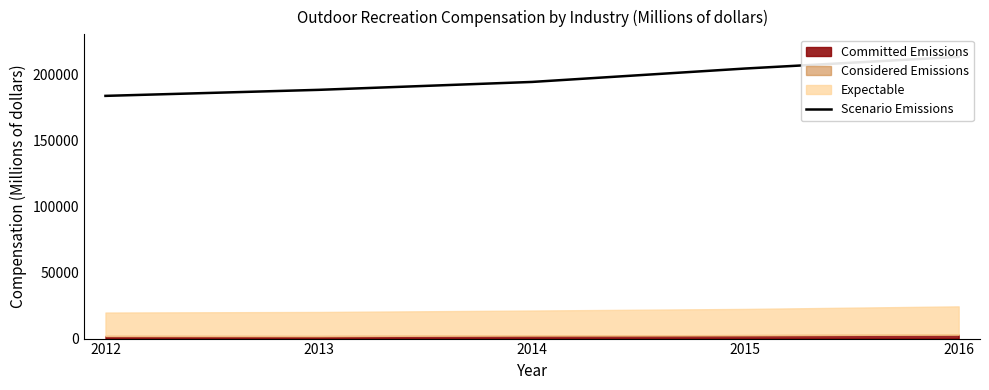

What is the ratio of the value at 2016 to the value at 2014?

1.1